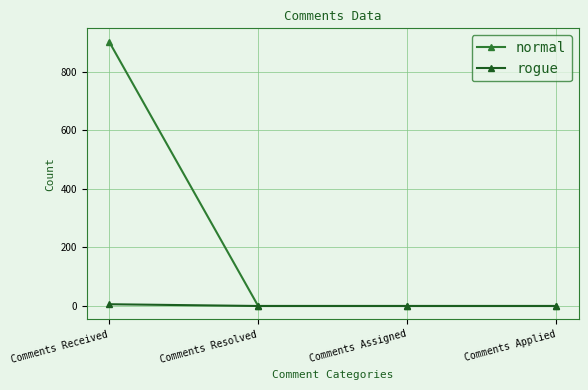

At which category is the sum across all series the highest?

Comments Received